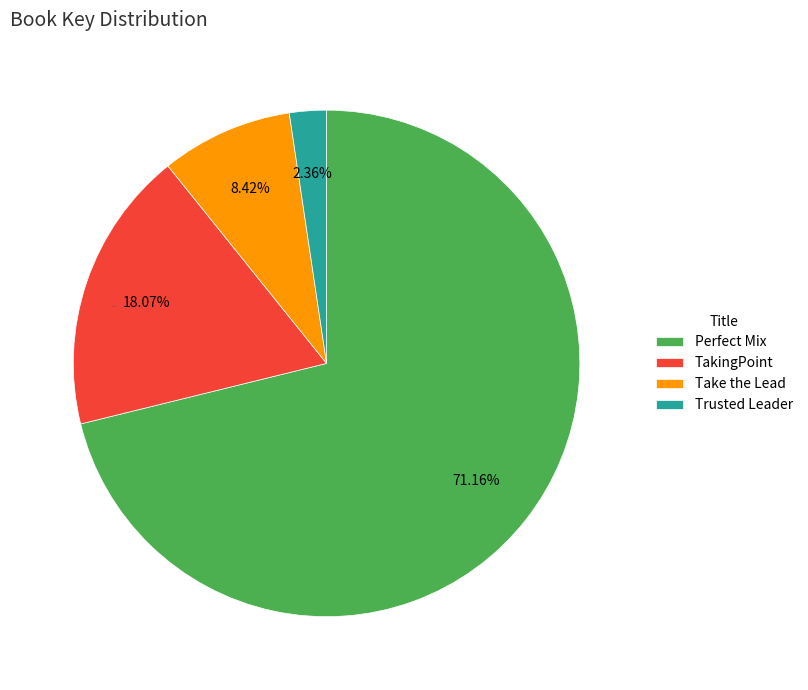

What is the smallest slice in the pie chart?

Trusted Leader